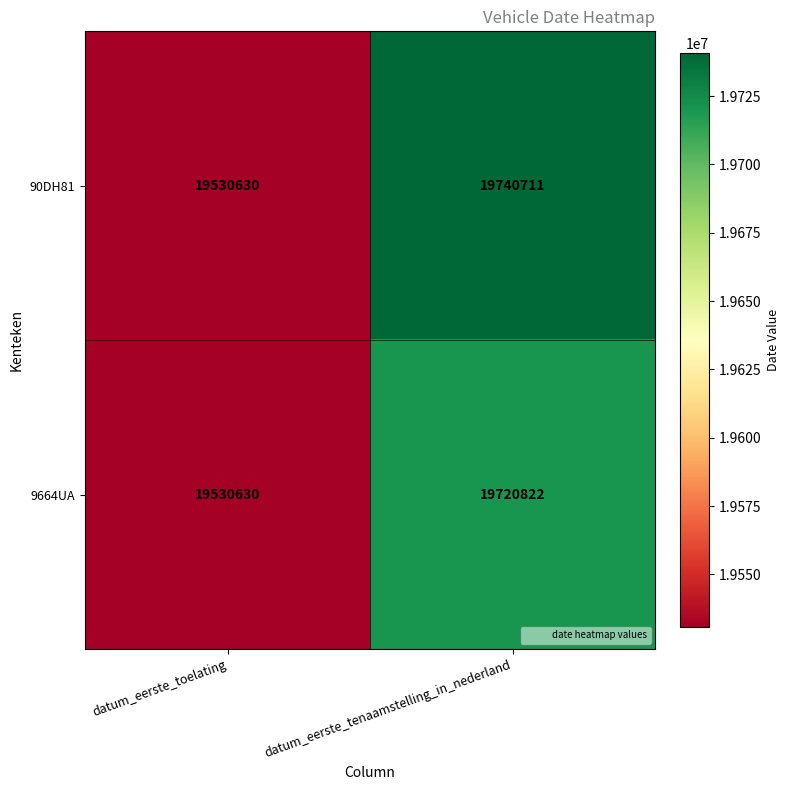

What is the difference between the maximum and minimum values in the 90DH81 series?

210081